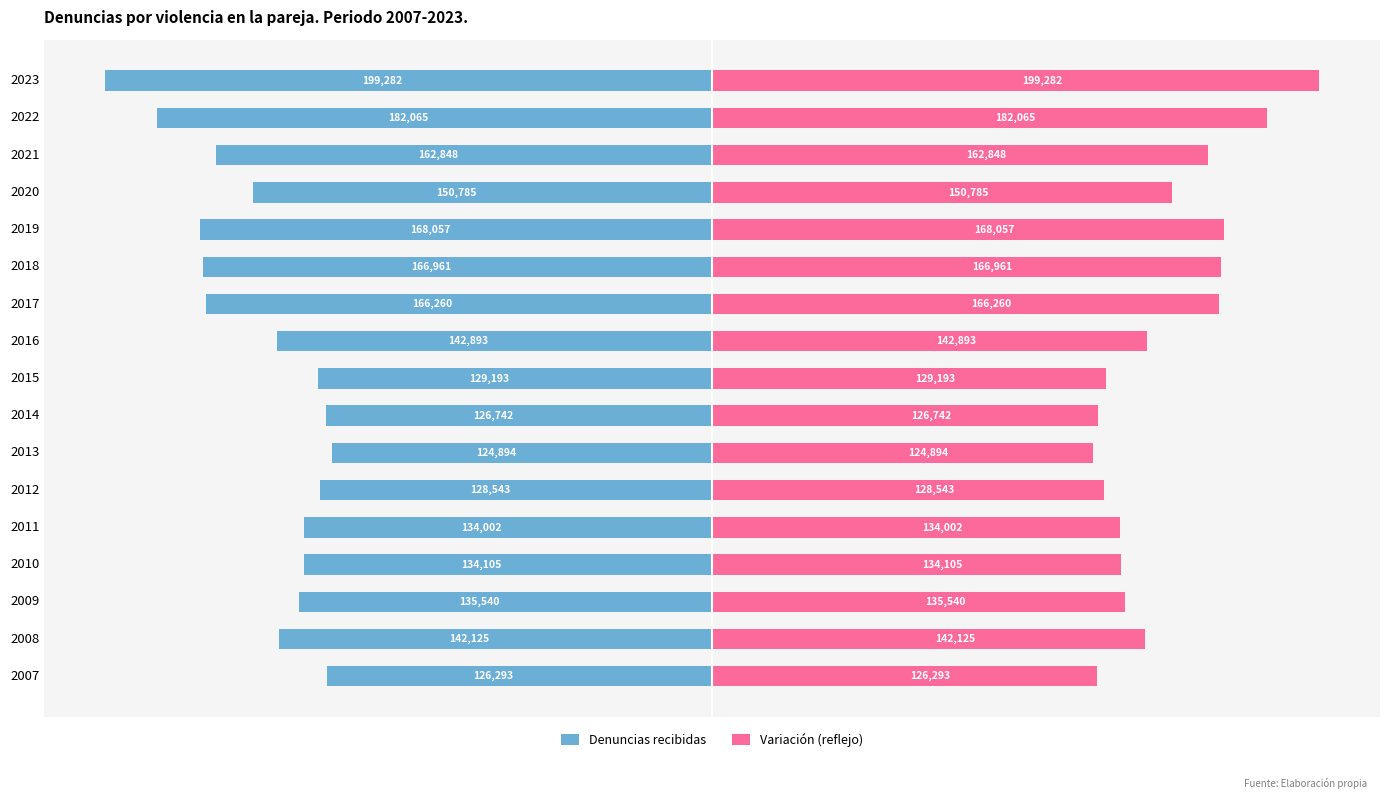

What position from the right is 125?

7